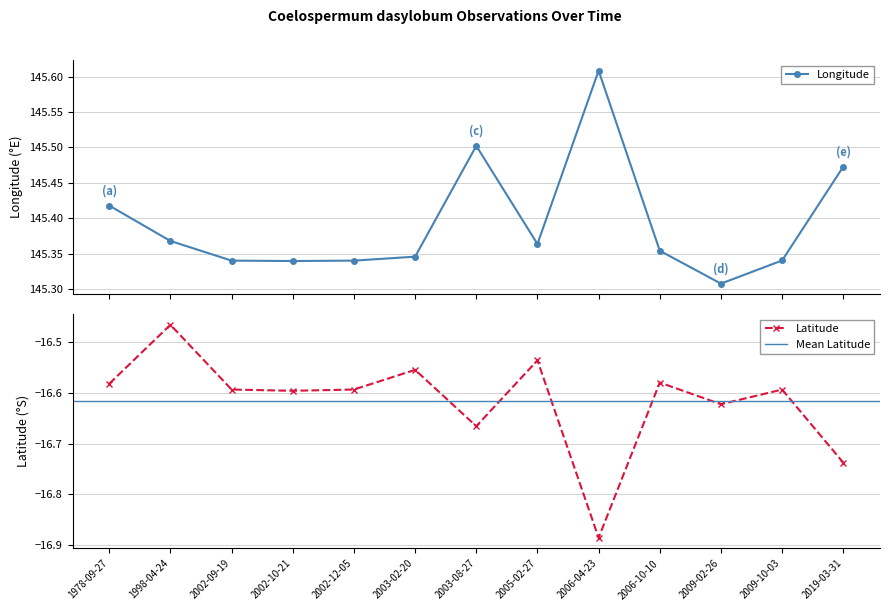

Is this an area chart (filled region under the line)?

No